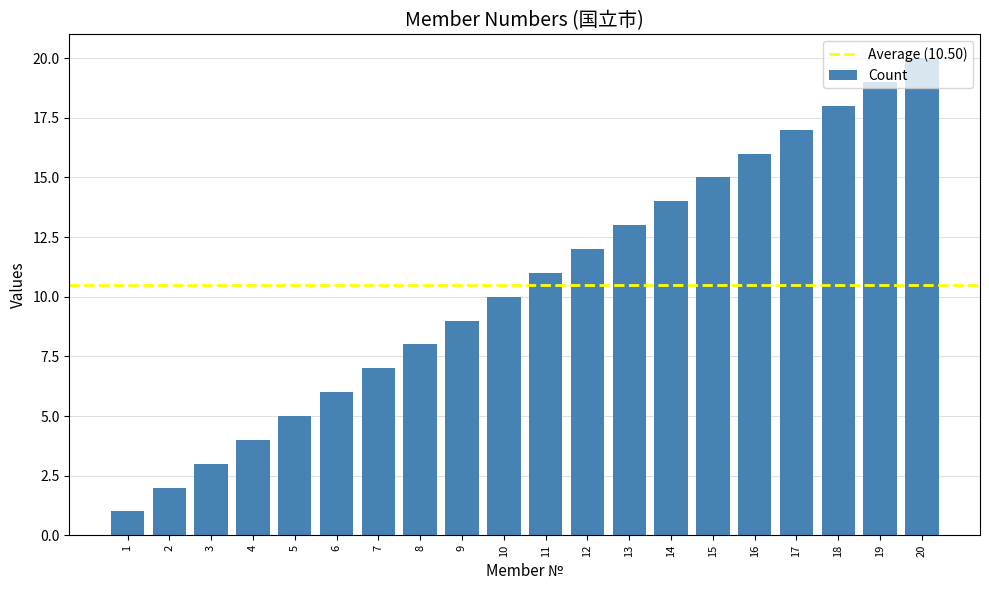

List the labels in order of value, largest first.

20, 19, 18, 17, 16, 15, 14, 13, 12, 11, 10, 9, 8, 7, 6, 5, 4, 3, 2, 1